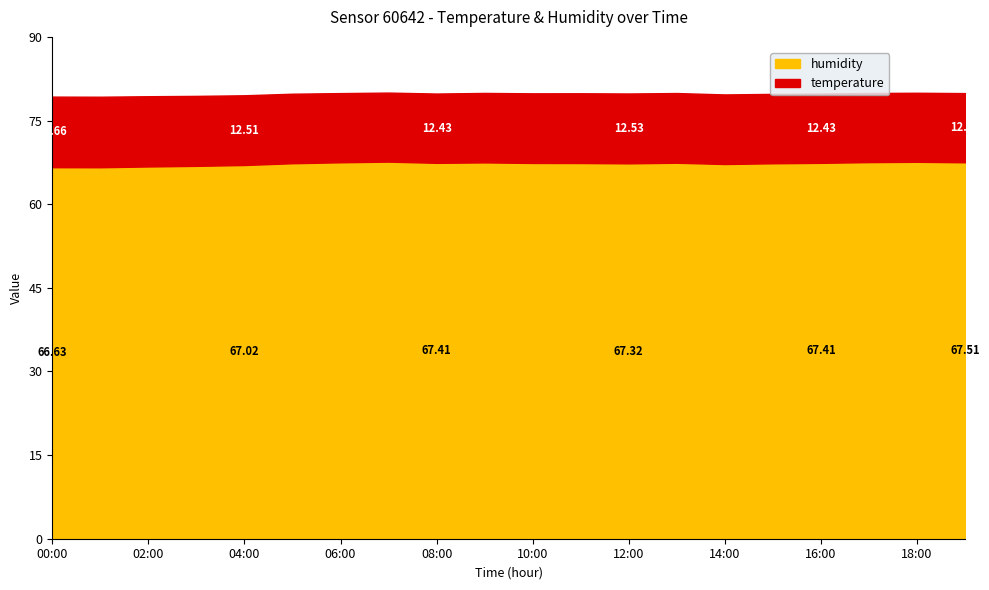

How many interior local peaks does the humidity series have?

4